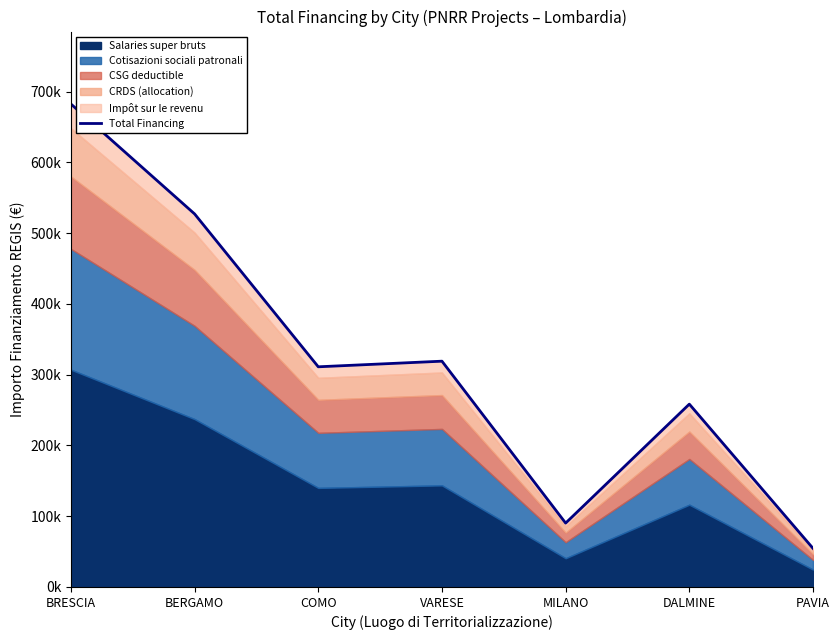

Where is the first local minimum?

COMO